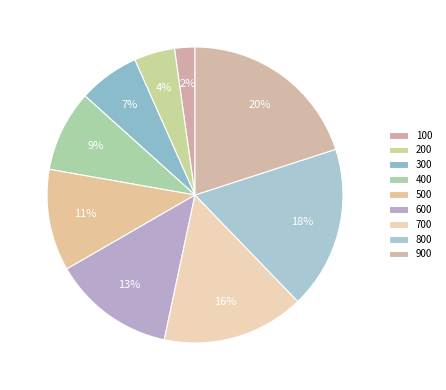

True or false: 600 accounts for 13% of the total.

True